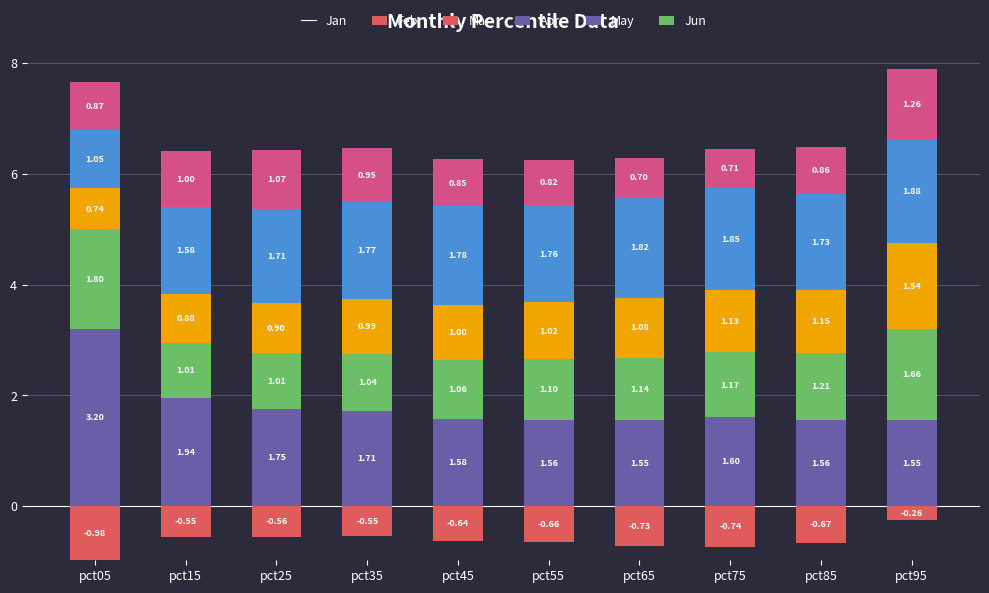

True or false: May has a value of 1.8 at pct75.

True